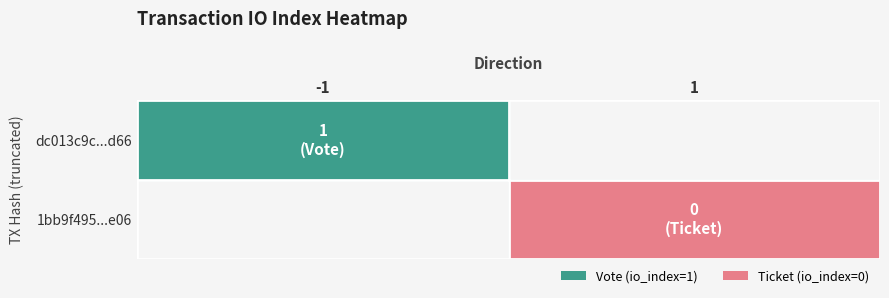

How many series are shown in this chart?

2